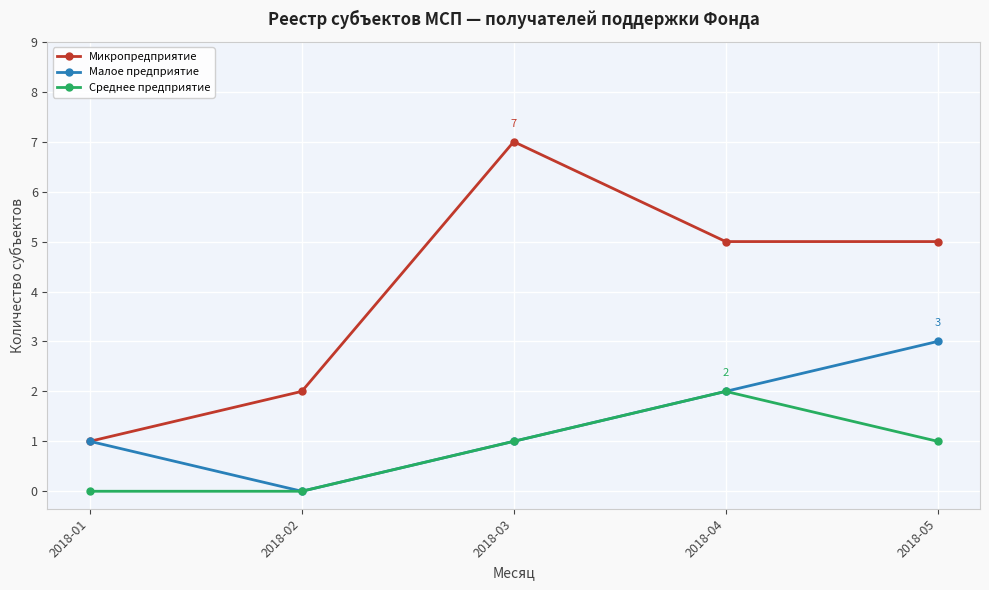

True or false: Среднее предприятие and Микропредприятие intersect in this chart.

False